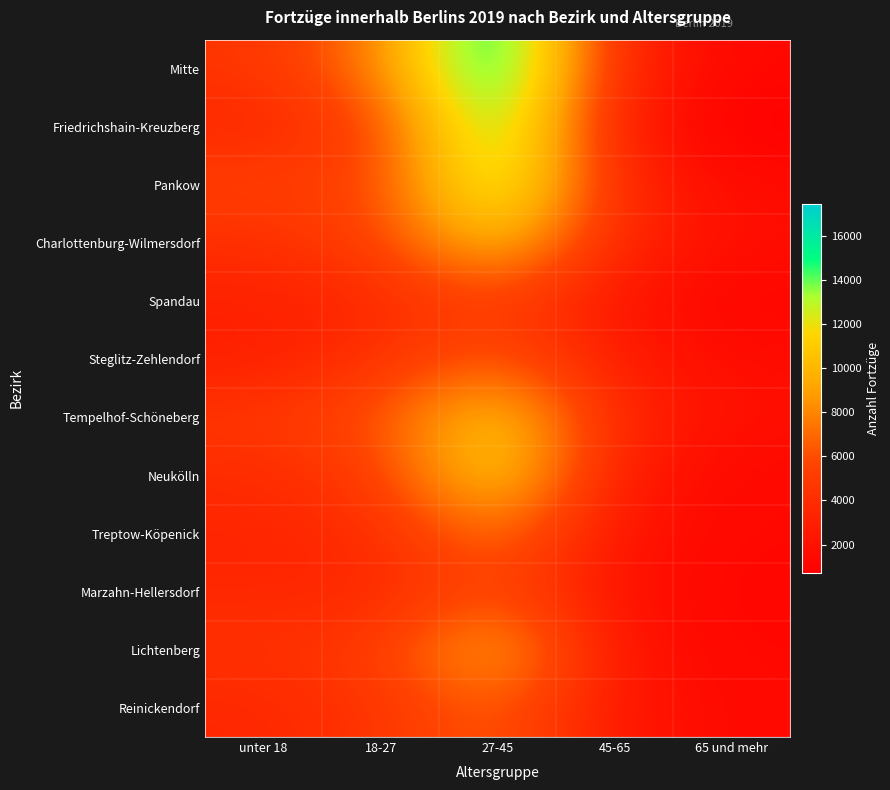

Which series has the largest range (max minus min)?

Mitte